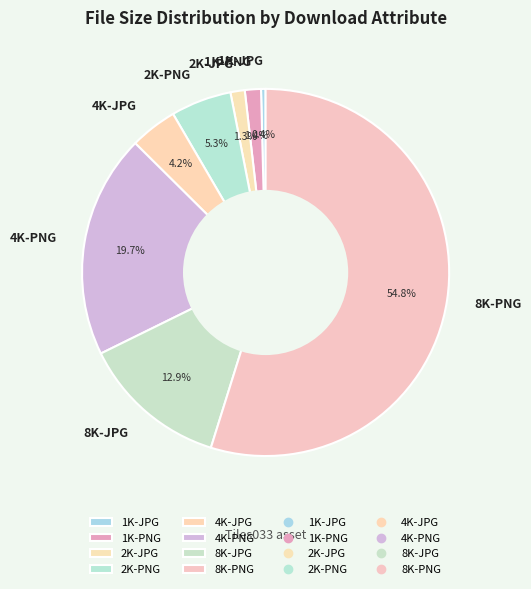

How many slices are in this pie chart?

8